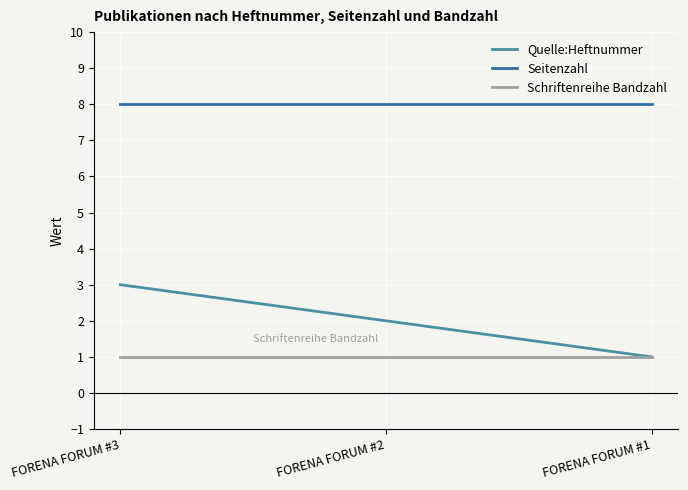

What are all the series names shown in the legend?

Quelle:Heftnummer, Seitenzahl, Schriftenreihe Bandzahl